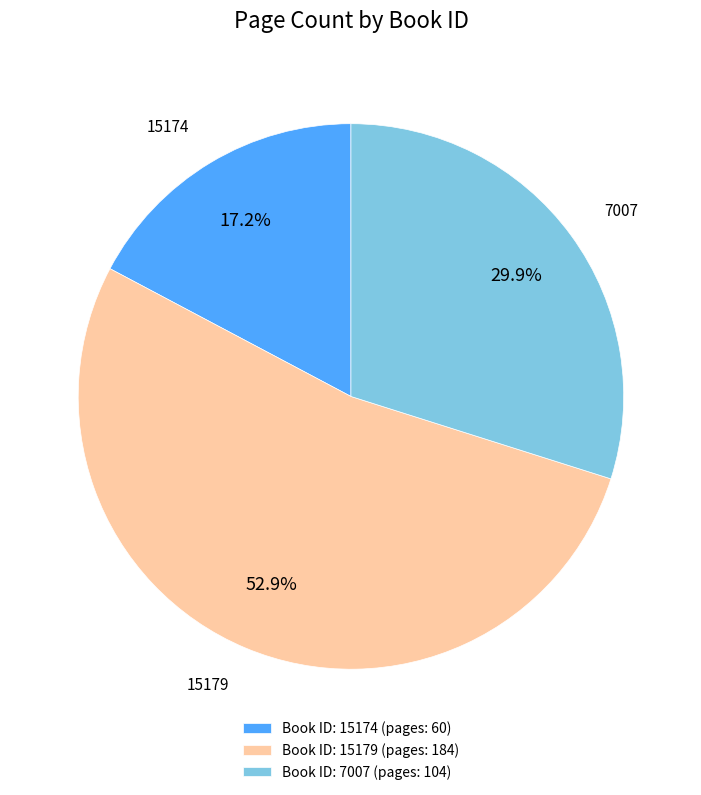

Is there a majority slice in this chart?

Yes